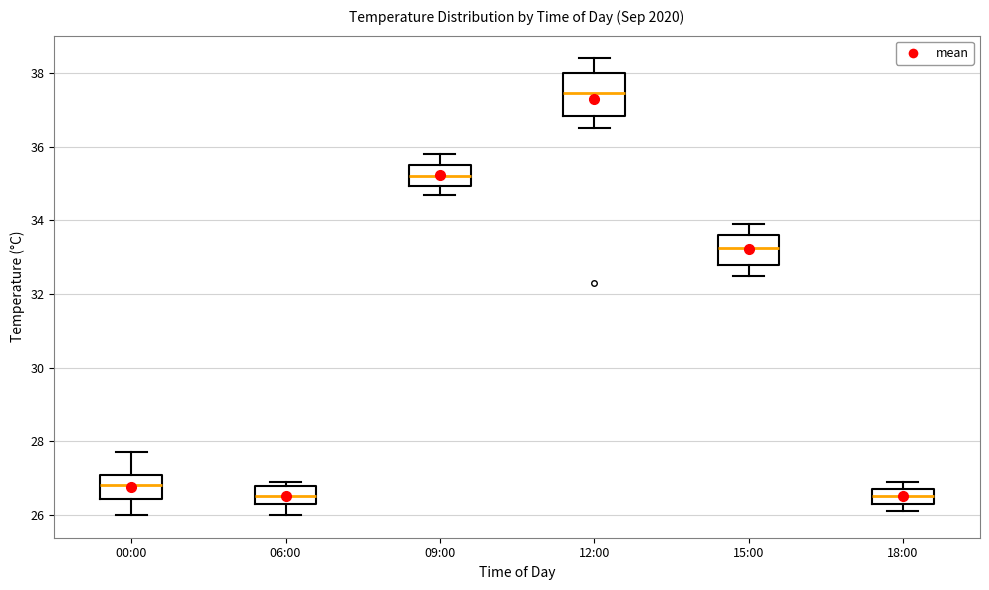

Where is the lower edge of the box for 18:00 on the y-axis? The values are not printed on the chart, so give them approximately, as read against the axis.

26.4